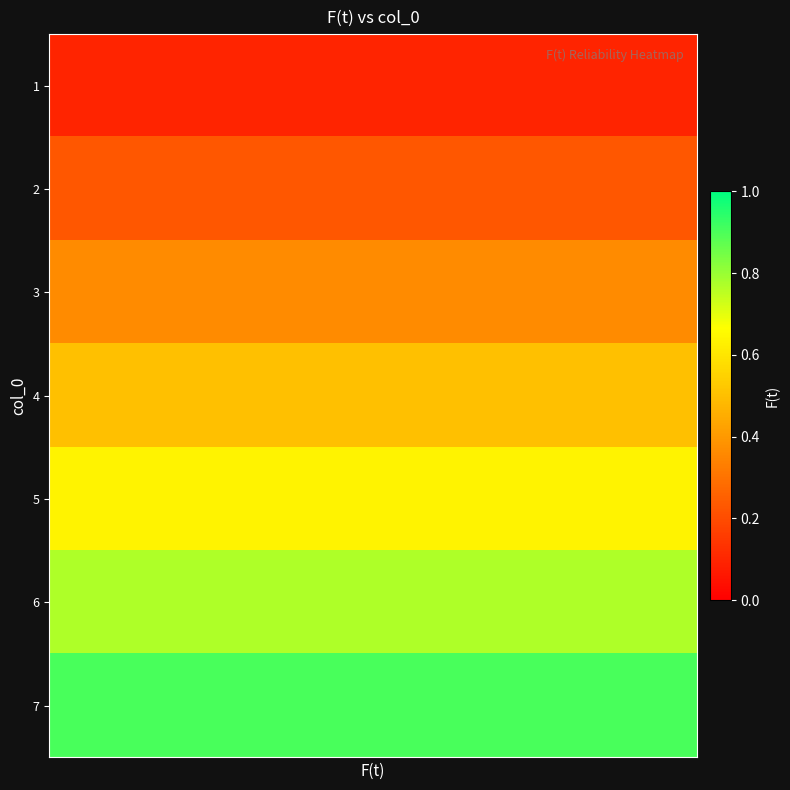

List the series in order of their peak value, lowest first.

1, 2, 3, 4, 5, 6, 7